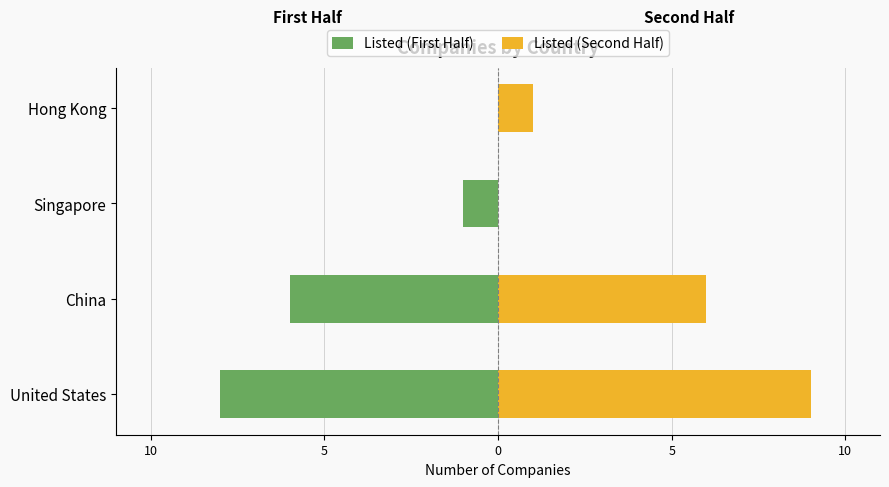

The Listed (First Half) series shows -13 at United States. True or false?

False